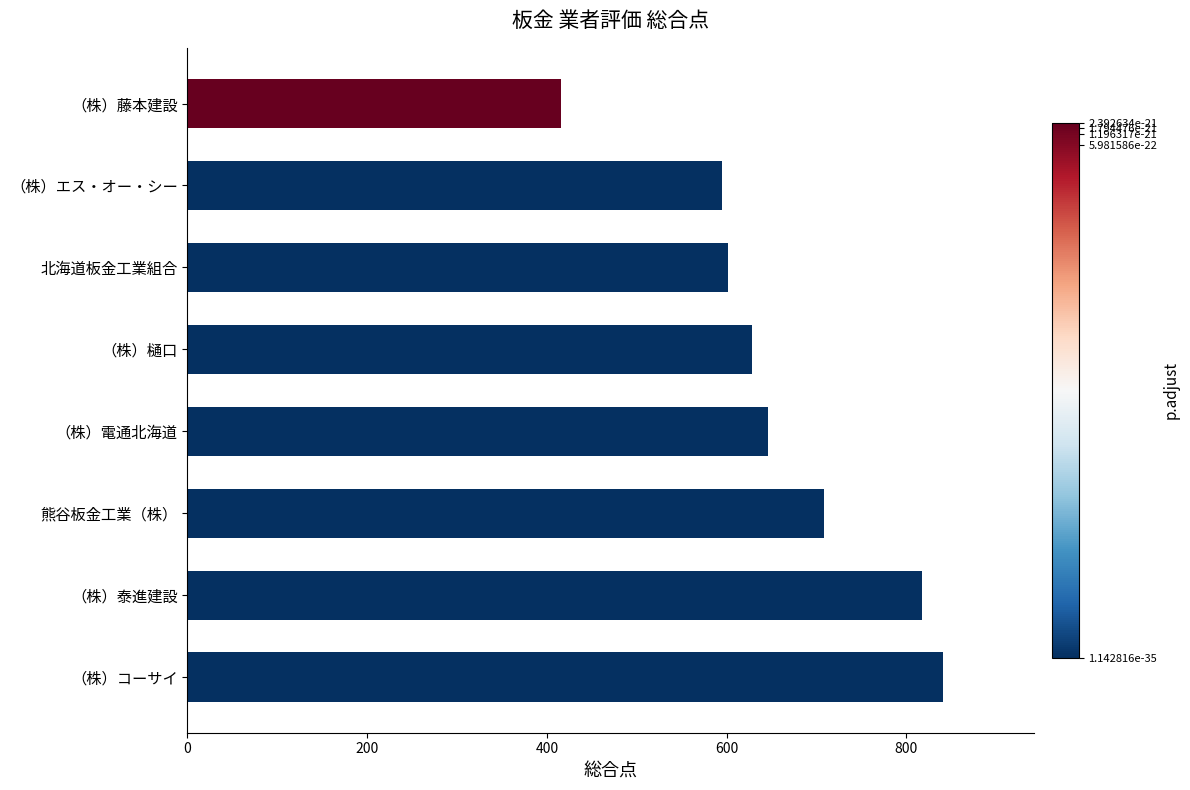

Which has a higher value, （株）樋口 or （株）エス・オー・シー?

（株）樋口